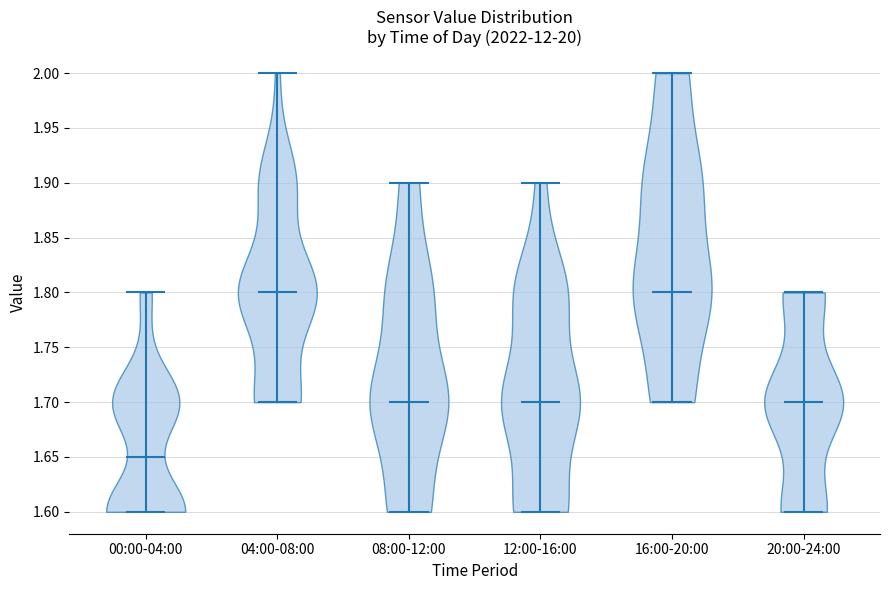

Reading left to right, read every violin against the y-axis: where its median line is, and the lowest and highest points it reaches. The values are not printed on the chart, so give them approximately, as read against the axis.

00:00-04:00: median line 1.65, lowest point 1.60, highest point 1.80
04:00-08:00: median line 1.80, lowest point 1.70, highest point 2.00
08:00-12:00: median line 1.70, lowest point 1.60, highest point 1.90
12:00-16:00: median line 1.70, lowest point 1.60, highest point 1.90
16:00-20:00: median line 1.80, lowest point 1.70, highest point 2.00
20:00-24:00: median line 1.70, lowest point 1.60, highest point 1.80